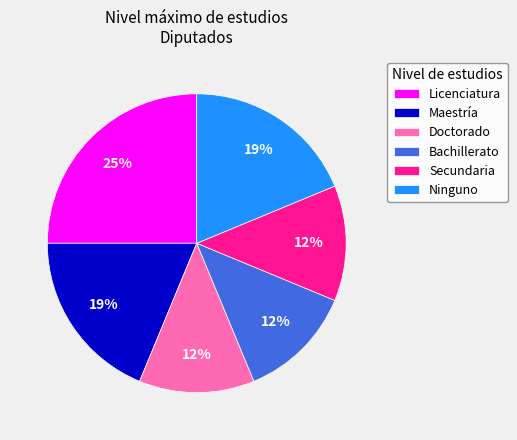

To the nearest percent, what percentage of the pie is Ninguno?

19%